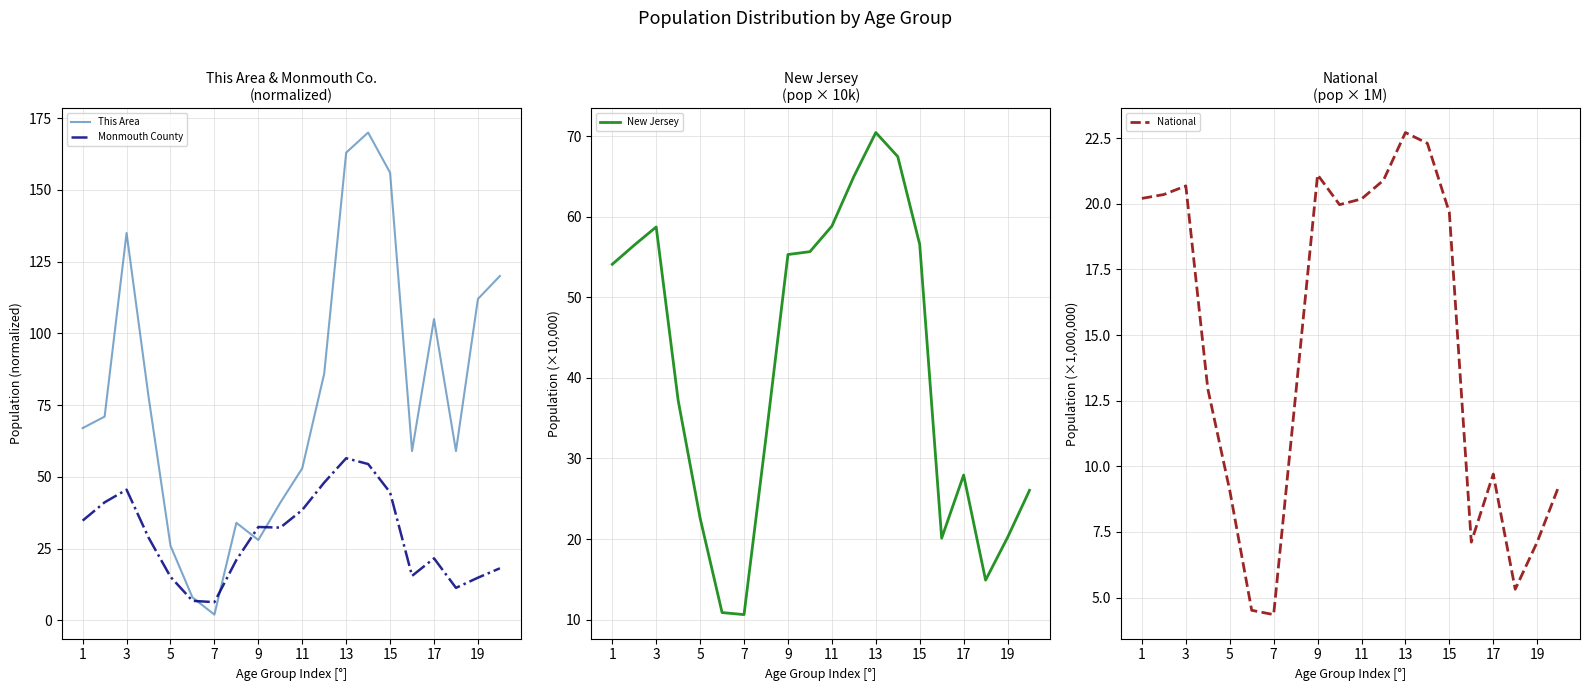

Is it true that National equals 20.2 at 1?

True